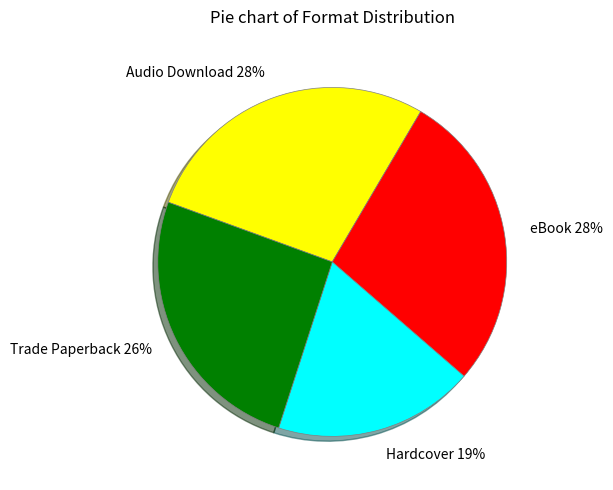

To the nearest percent, what percentage of the pie is Hardcover?

19%